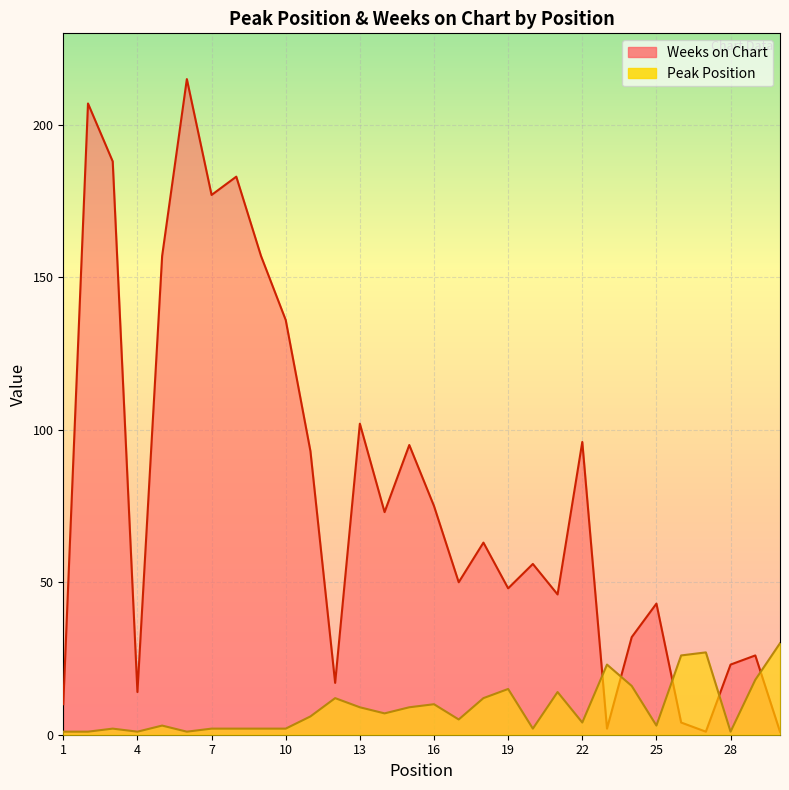

List the series in order of their peak value, highest first.

Weeks on Chart, Peak Position